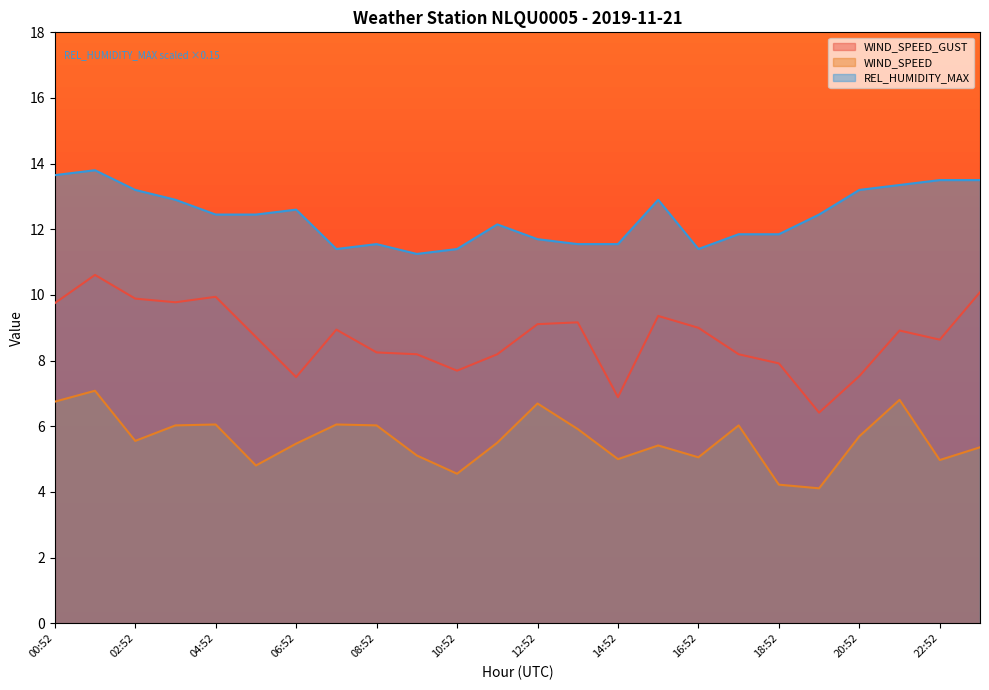

True or false: WIND_SPEED has a value of 6.0 at 08:52.

True